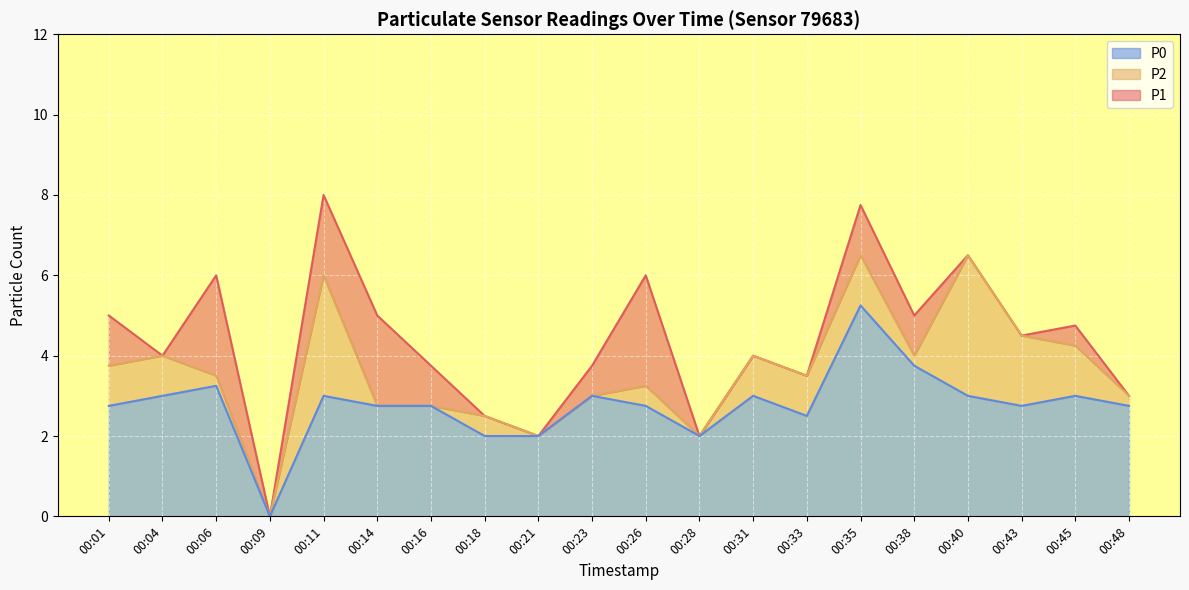

The value of P1 at 00:21 is 3.1. True or false?

False